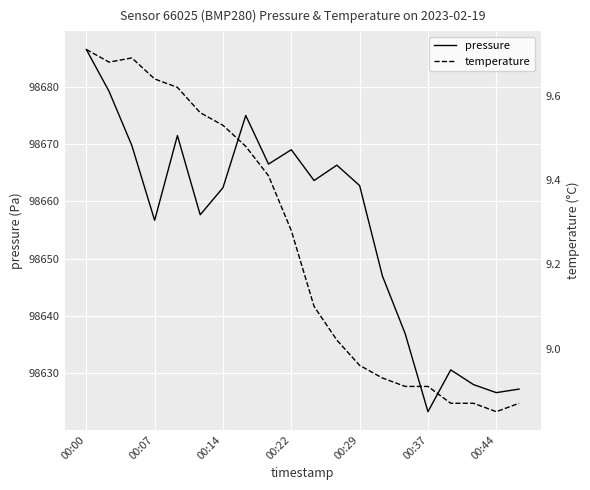

Which series has the largest total across all categories?

pressure